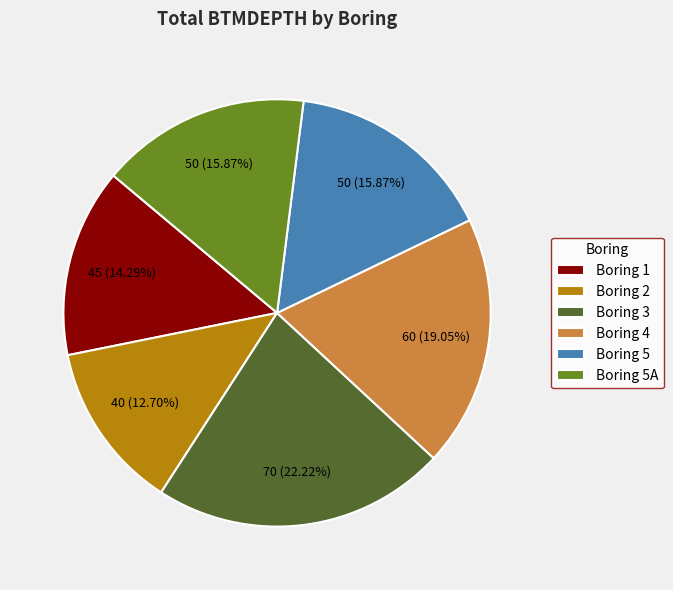

Do Boring 2 and Boring 3 together represent more than half of the pie?

No